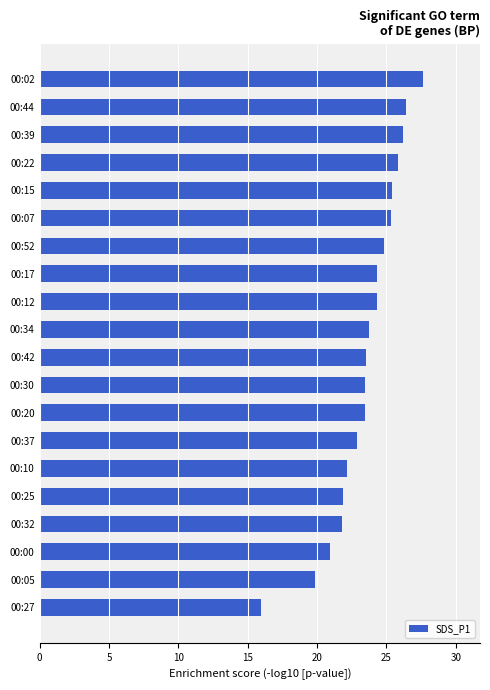

True or false: the data shows 22.1 at 00:10.

True